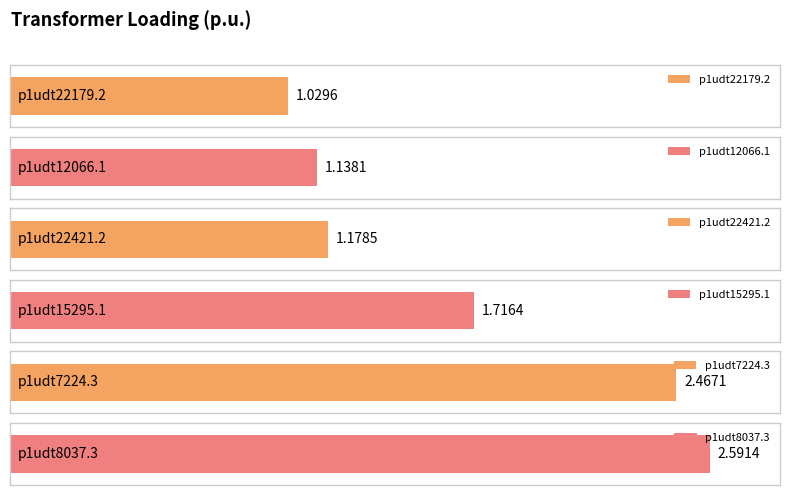

List the labels in order of value, largest first.

p1udt8037.3, p1udt7224.3, p1udt15295.1, p1udt22421.2, p1udt12066.1, p1udt22179.2